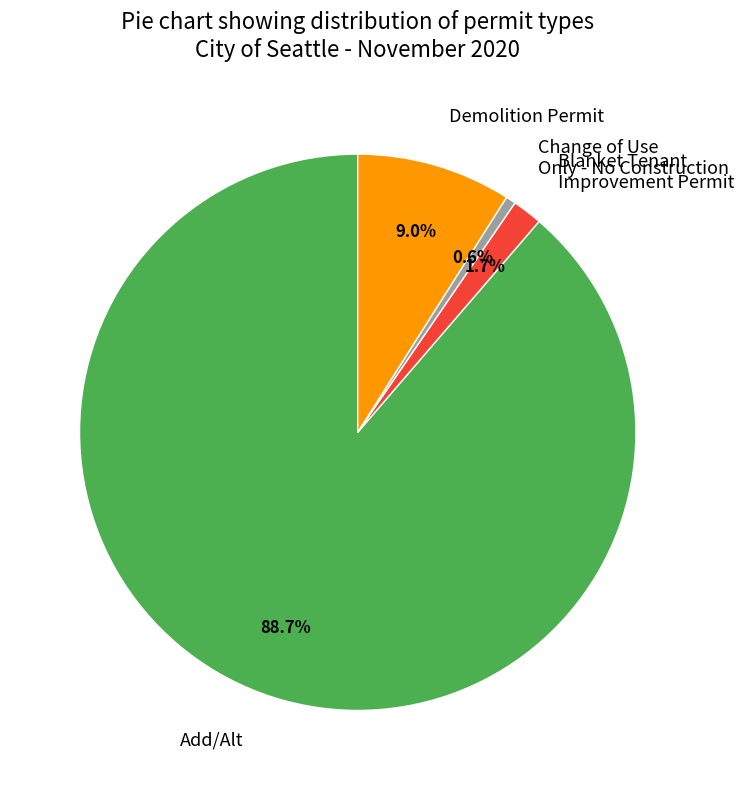

How many slices are in this pie chart?

4